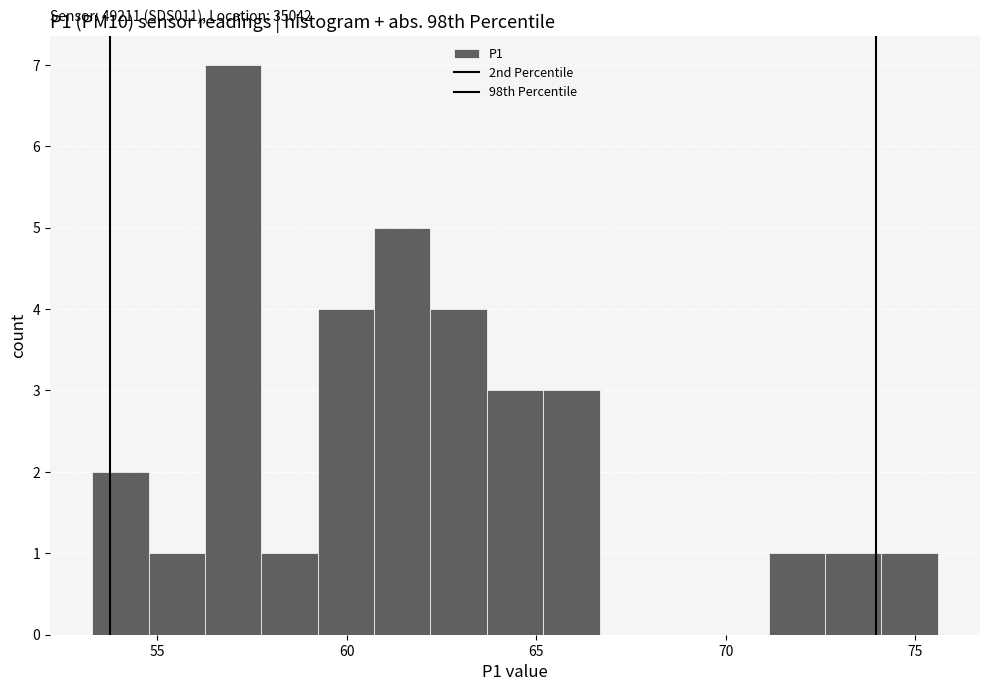

Read against the x-axis, roughly where is the centre of the tallest bar?

57.0